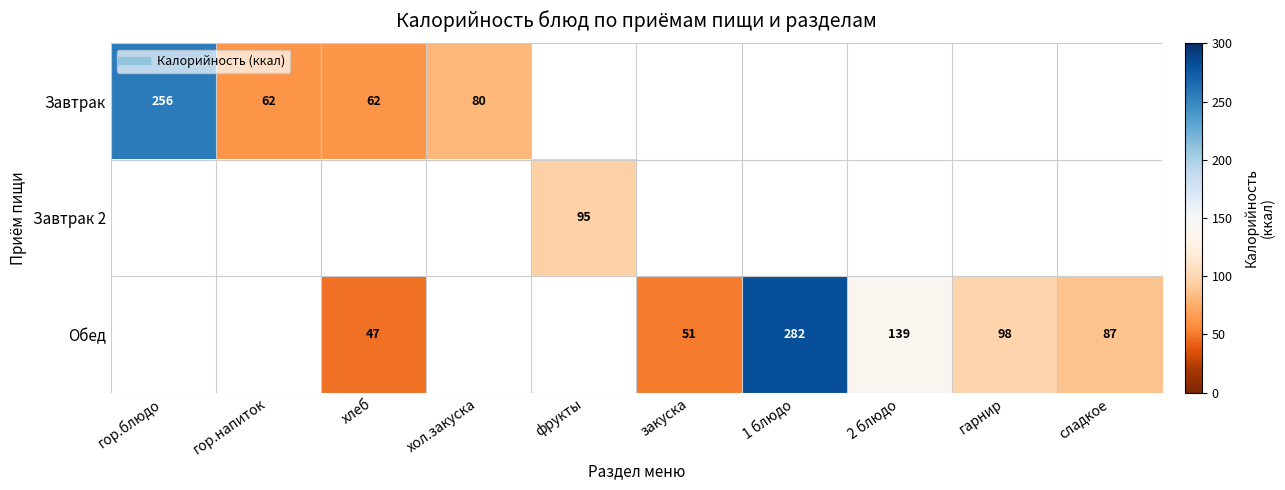

True or false: Обед has a value of 282.0 at 1 блюдо.

True